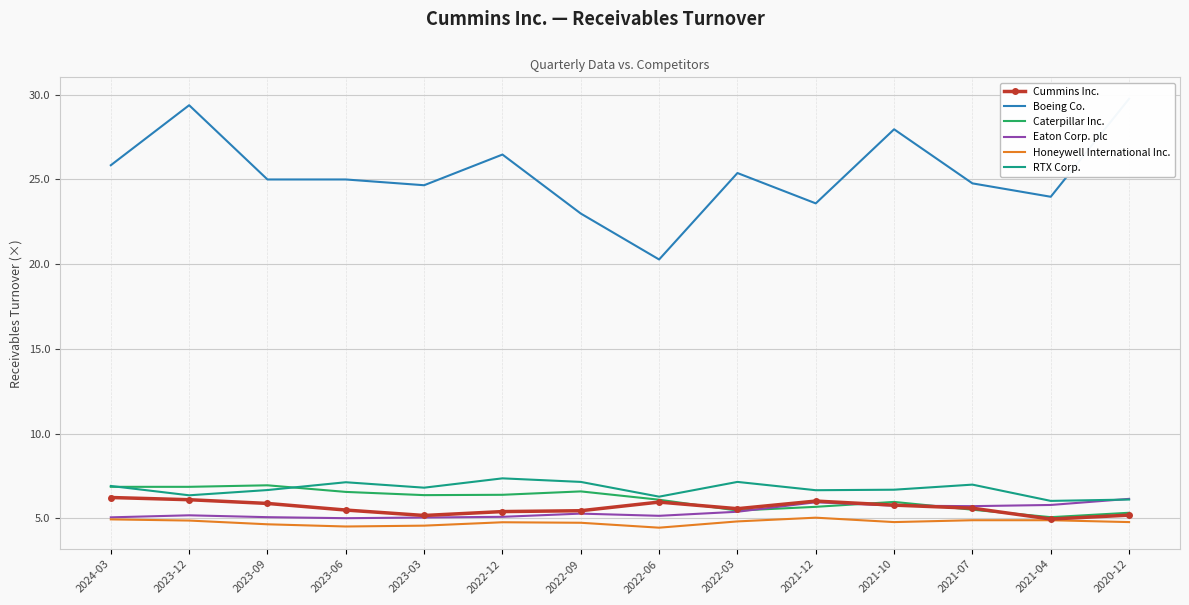

Is the value of RTX Corp. at 2022-03 greater than the value of Eaton Corp. plc at 2022-06?

Yes